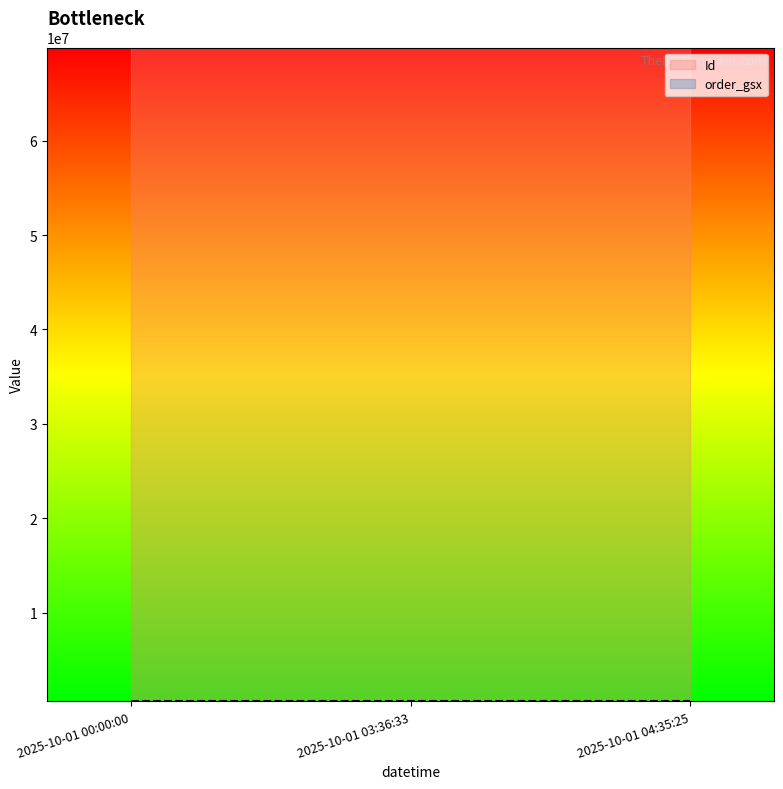

Which category has the lowest value in the order_gsx series?

2025-10-01 00:00:00